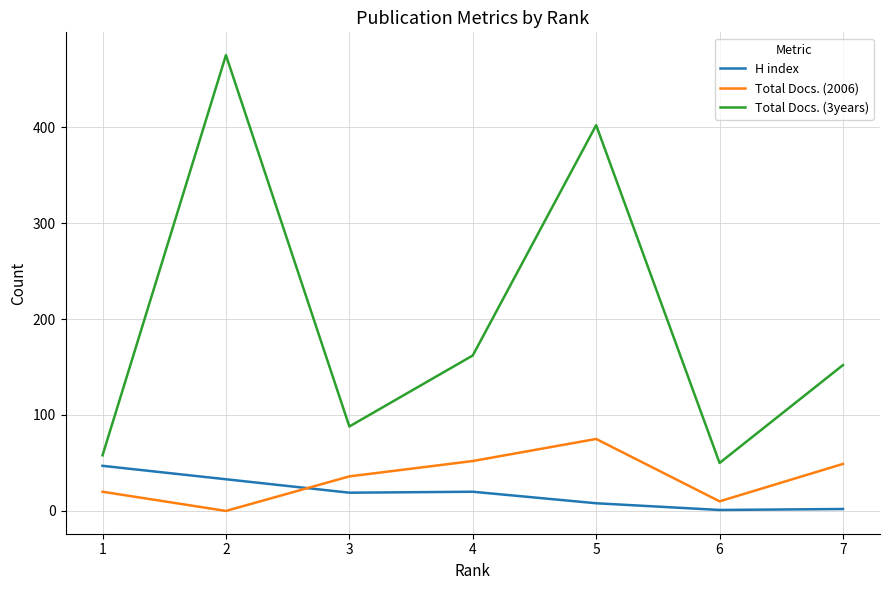

What is the difference between the Total Docs. (2006) values at 6 and 4?

42